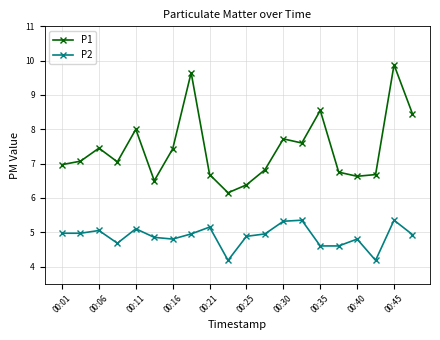

Rank the series by their maximum value, from highest to lowest.

P1, P2